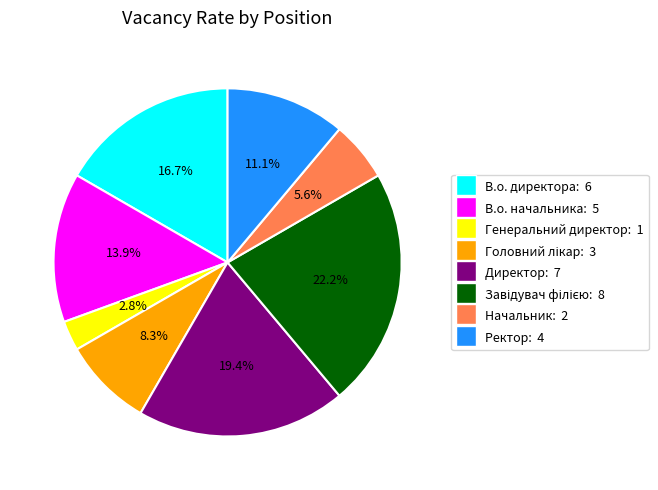

Is there any slice that represents more than half of the pie?

No